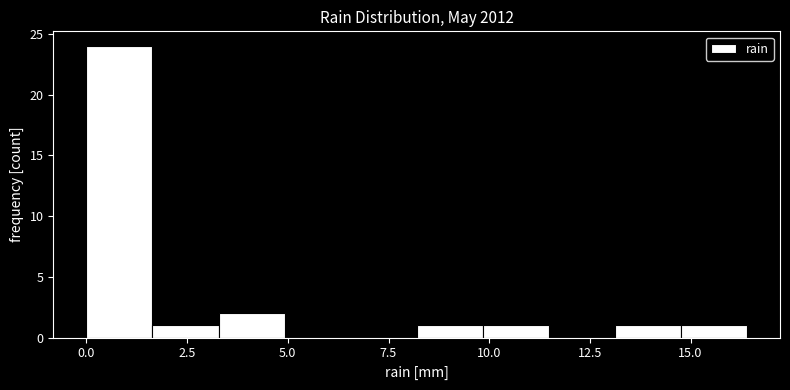

Around what value on the x-axis is the tallest bar? Give the approximate position of its centre, as read against the axis.

1.0